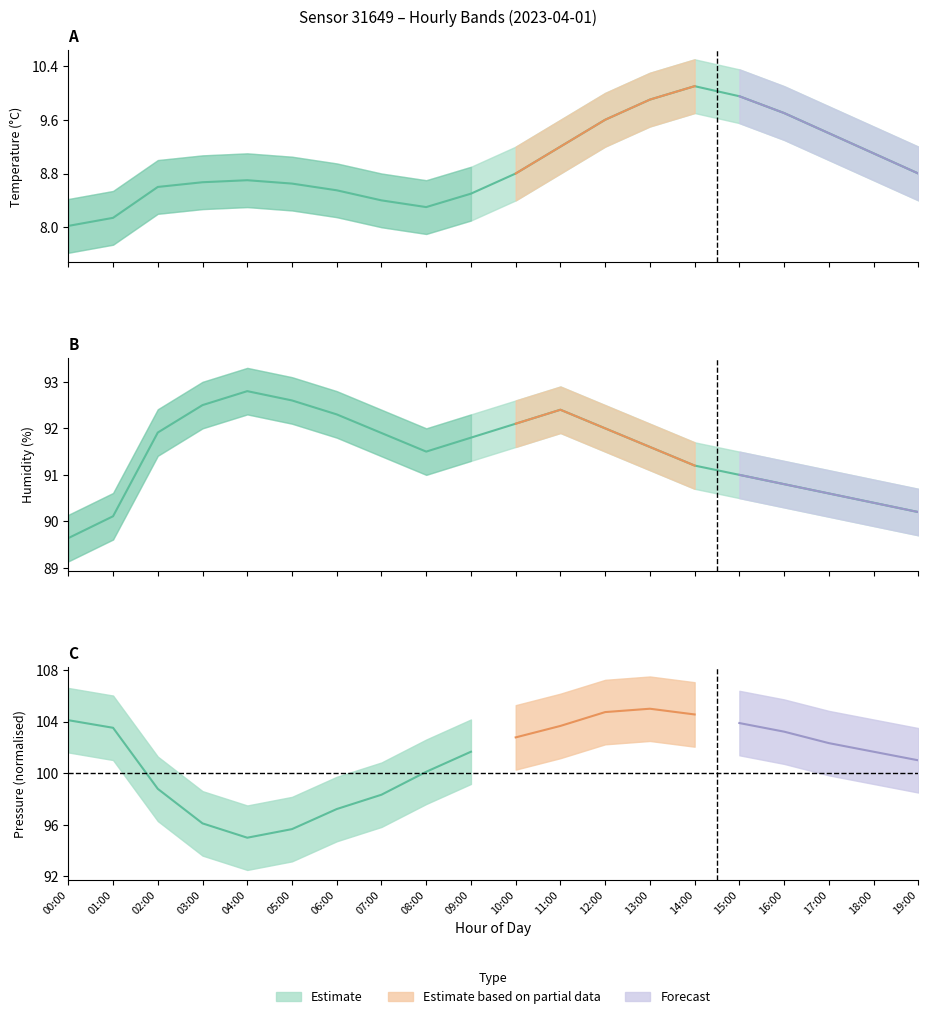

At which label does temperature reach its peak?

14:00